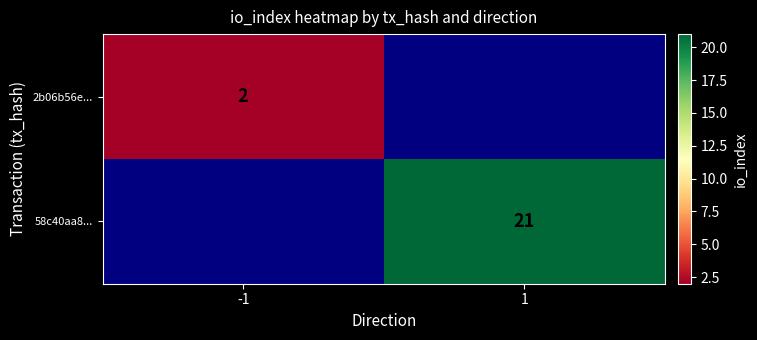

Is it true that 2b06b56e... equals 2 at -1?

True